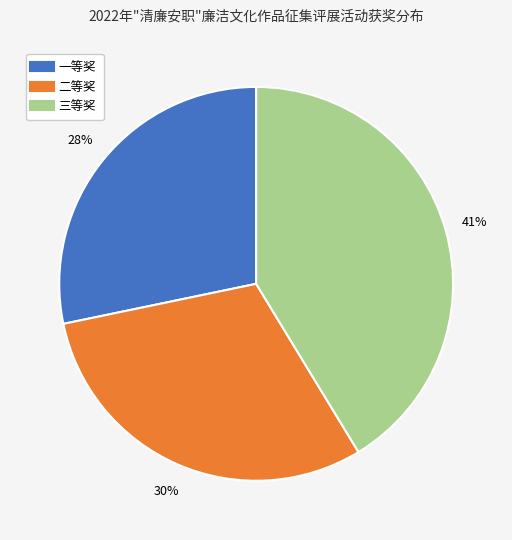

What percentage is the 二等奖 slice, to the nearest percent?

30%